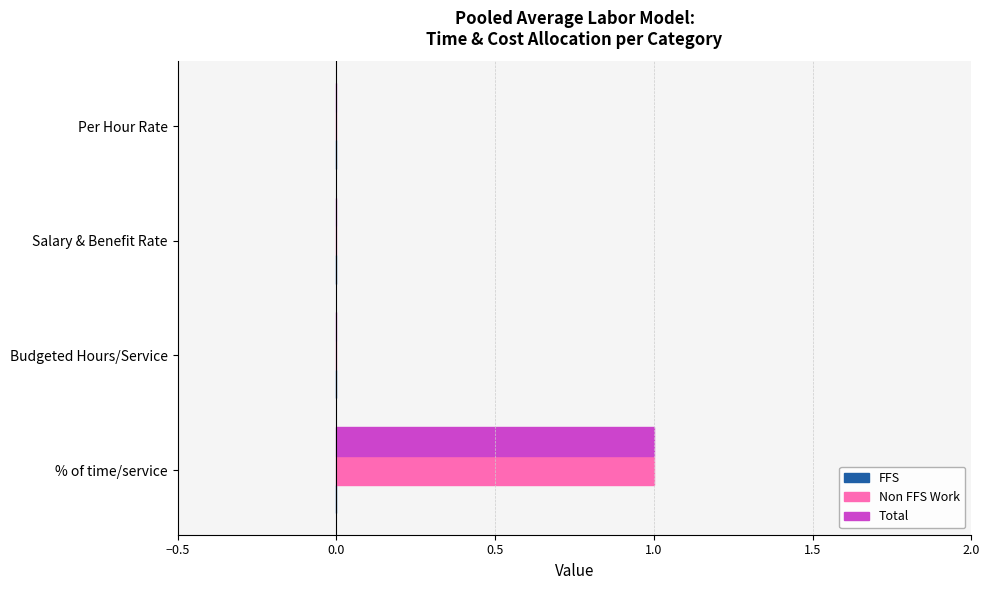

The value of Total at % of time/service is 1. True or false?

True